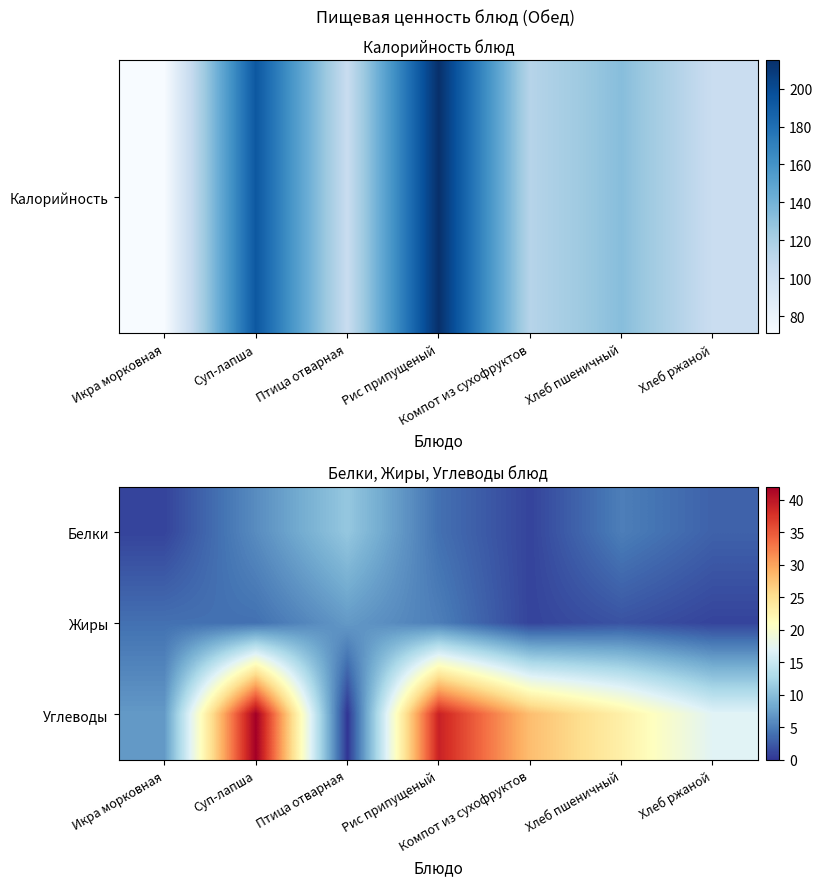

Rank the series by their maximum value, from lowest to highest.

Жиры, Белки, Углеводы